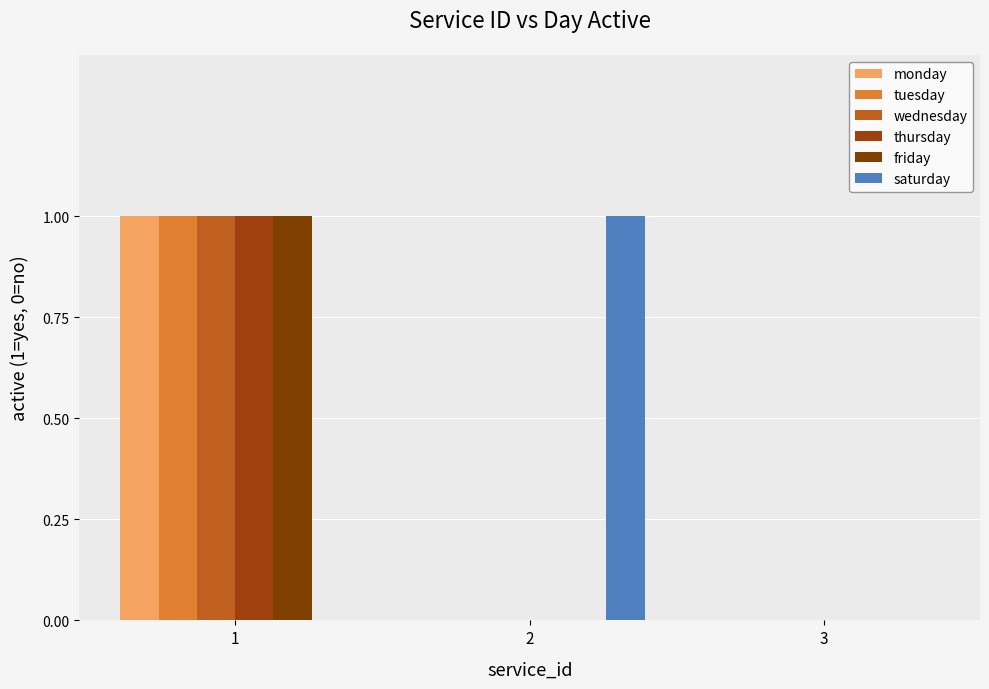

At which category does the chart reach its peak across all series?

1